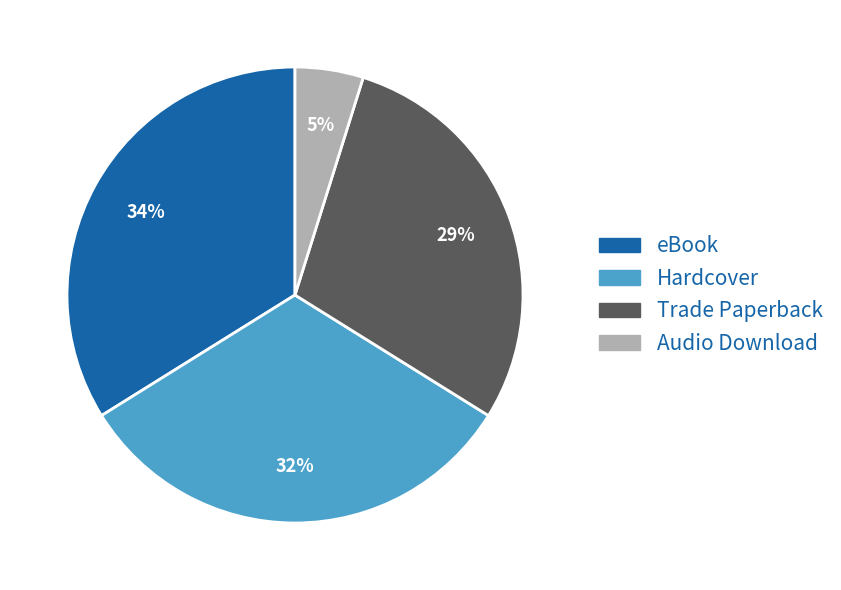

Between Hardcover and eBook, which is larger?

eBook